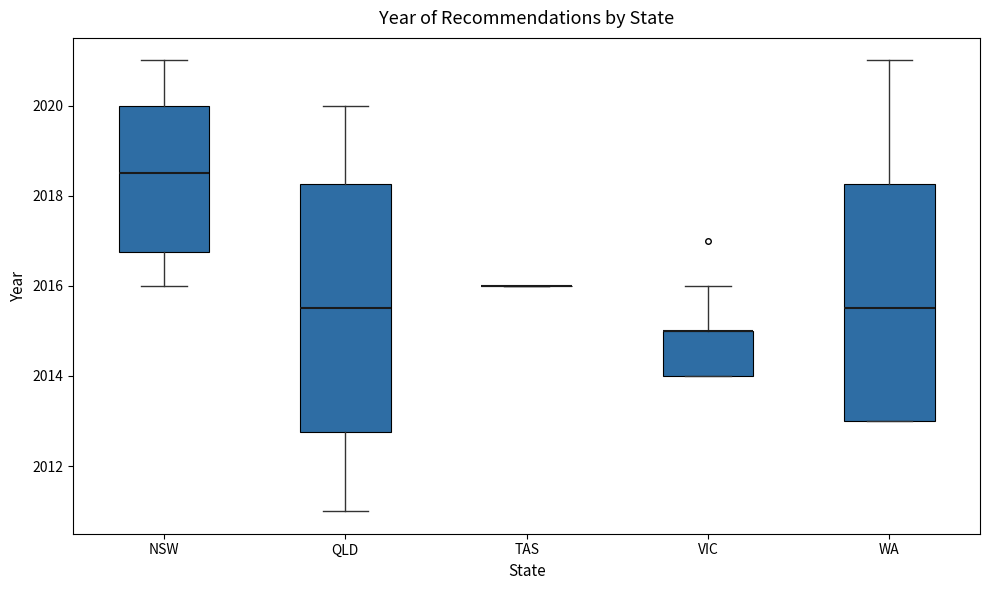

Reading left to right, read every box against the y-axis: the position of its median line, the range the box covers, and the ends of its whiskers. The values are not printed on the chart, so give them approximately, as read against the axis.

NSW: median 2018.6, box 2016.8 to 2020.0, whiskers 2016.0 to 2021.0
QLD: median 2015.6, box 2012.8 to 2018.2, whiskers 2011.0 to 2020.0
TAS: box collapsed to a line at 2016.0, whiskers 2016.0 to 2016.0
VIC: median 2015.0 (drawn on the box's upper edge), box 2014.0 to 2015.0, whiskers 2014.0 to 2016.0
WA: median 2015.6, box 2013.0 to 2018.2, whiskers 2013.0 to 2021.0